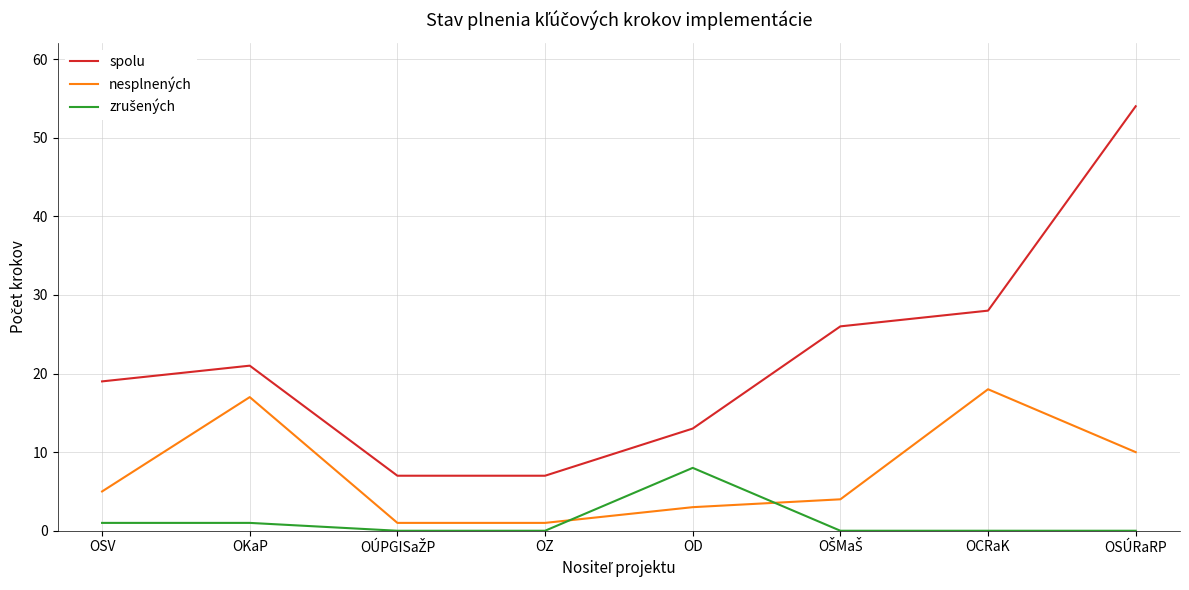

How many lines are shown in the chart?

3